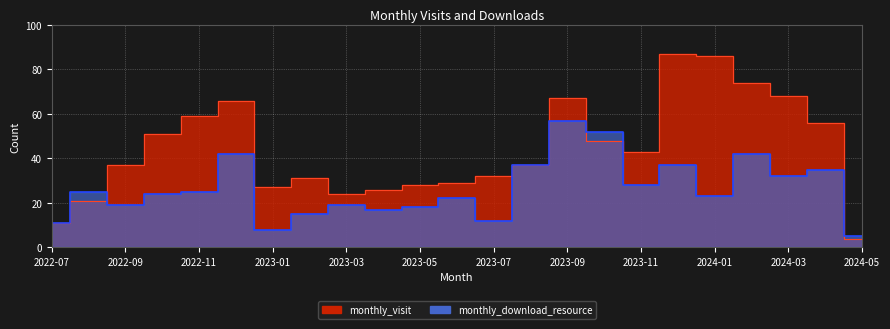

How many lines are shown in the chart?

2